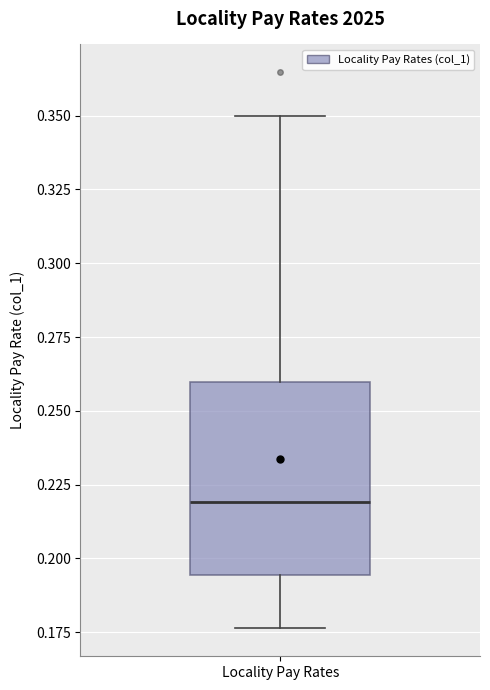

Where does the upper whisker of the box for Locality Pay Rates end on the y-axis? The values are not printed on the chart, so give them approximately, as read against the axis.

0.350